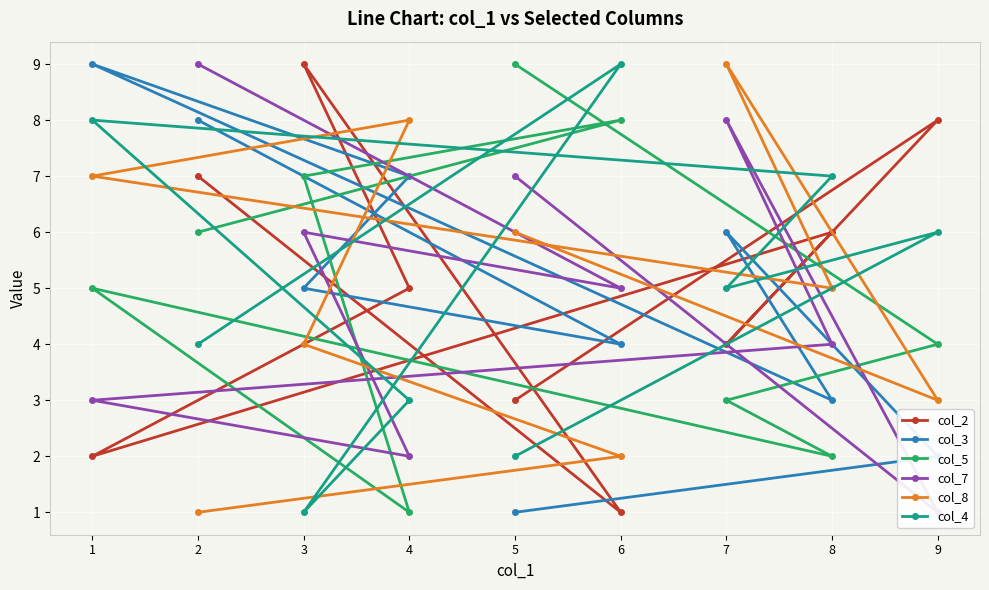

Which category has the highest value in the col_5 series?

5